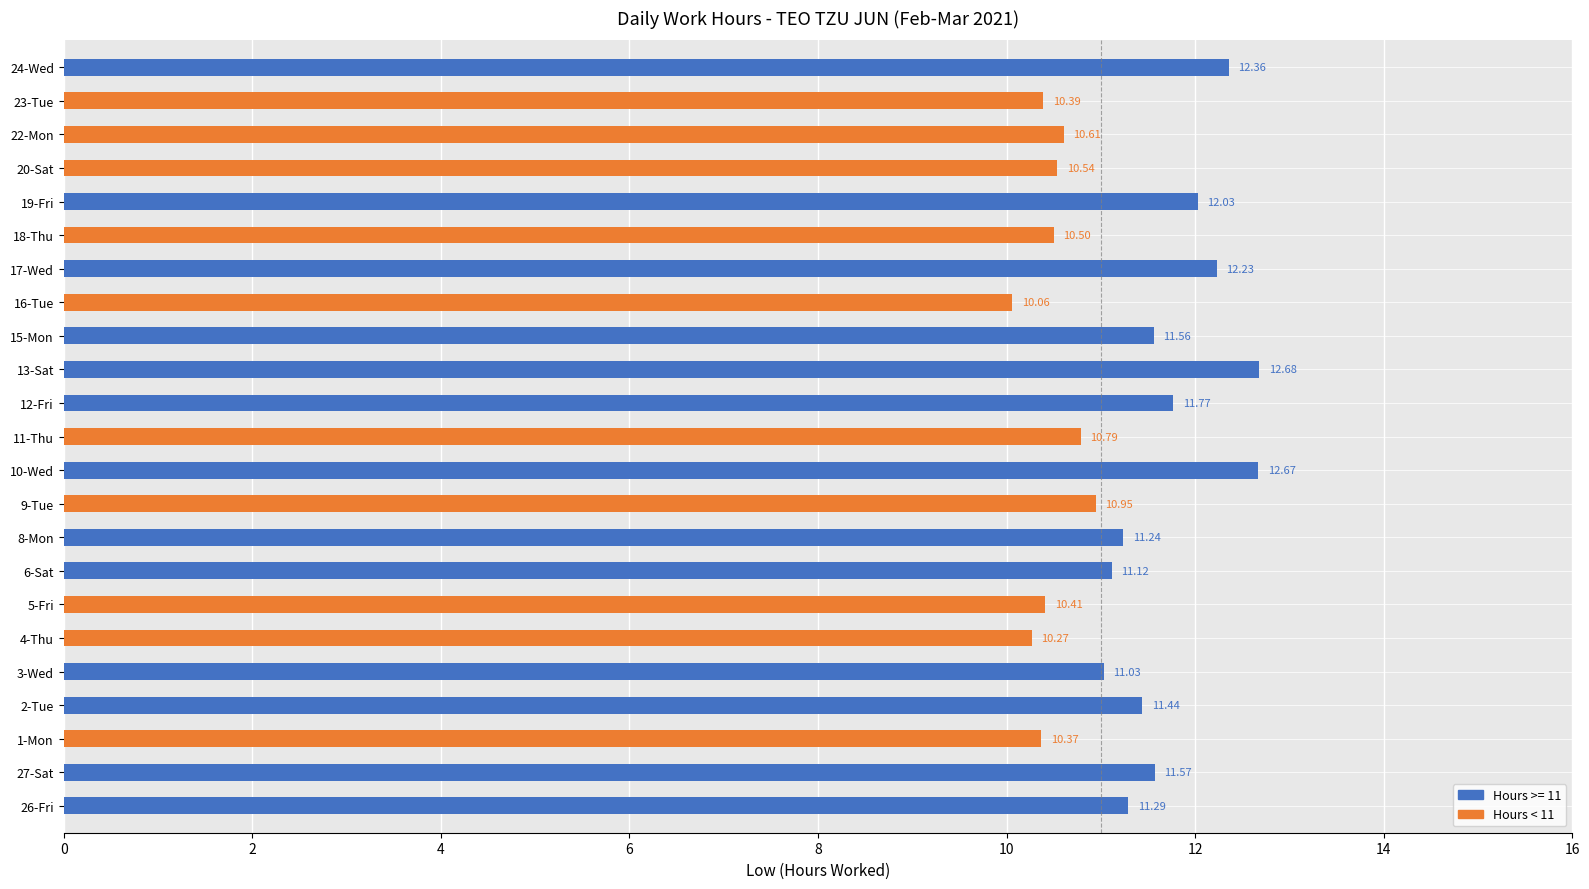

List the labels in order of value, largest first.

13-Sat, 10-Wed, 24-Wed, 17-Wed, 19-Fri, 12-Fri, 27-Sat, 15-Mon, 2-Tue, 26-Fri, 8-Mon, 6-Sat, 3-Wed, 9-Tue, 11-Thu, 22-Mon, 20-Sat, 18-Thu, 5-Fri, 23-Tue, 1-Mon, 4-Thu, 16-Tue